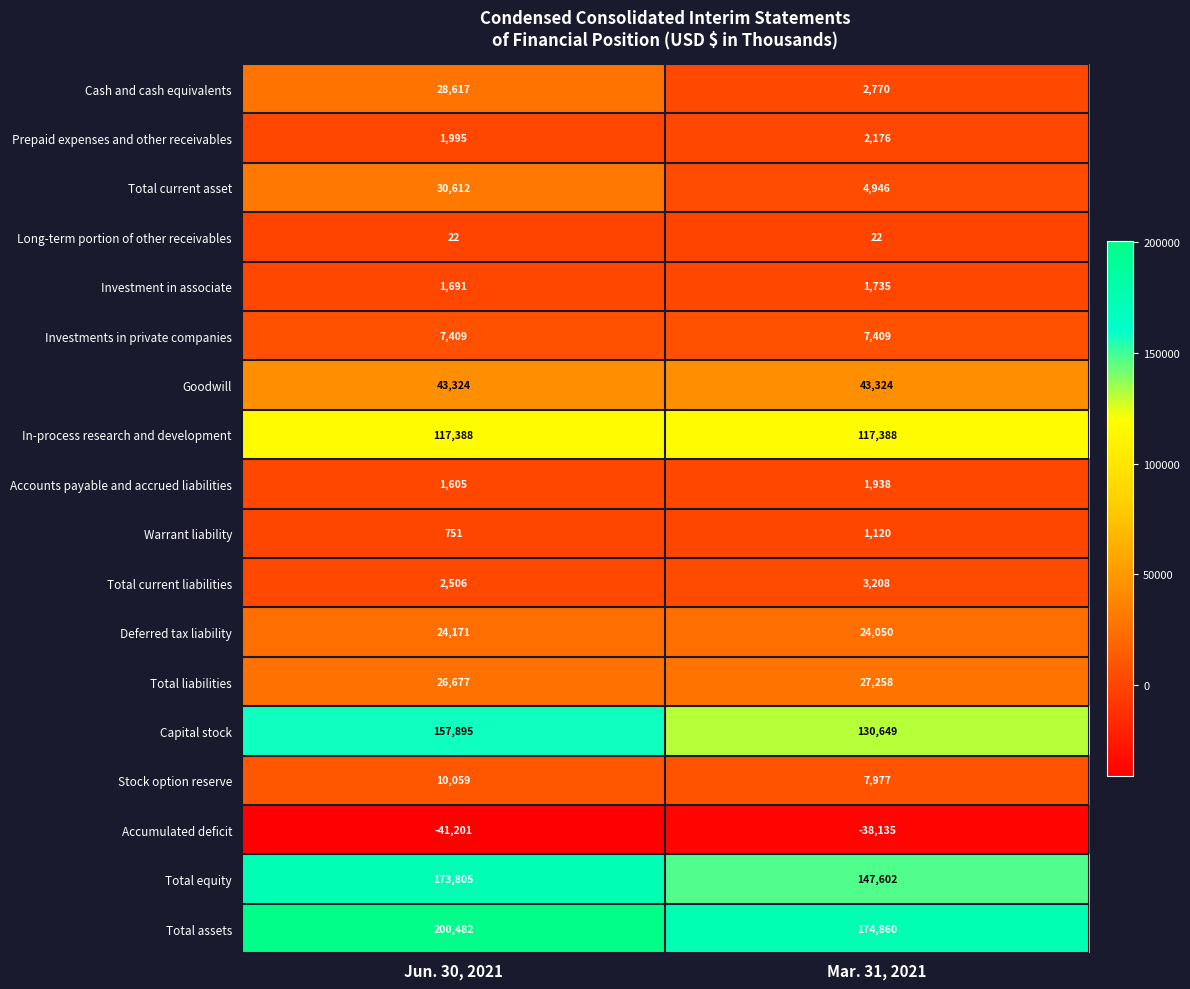

The Total equity series shows 208770 at Mar. 31, 2021. True or false?

False